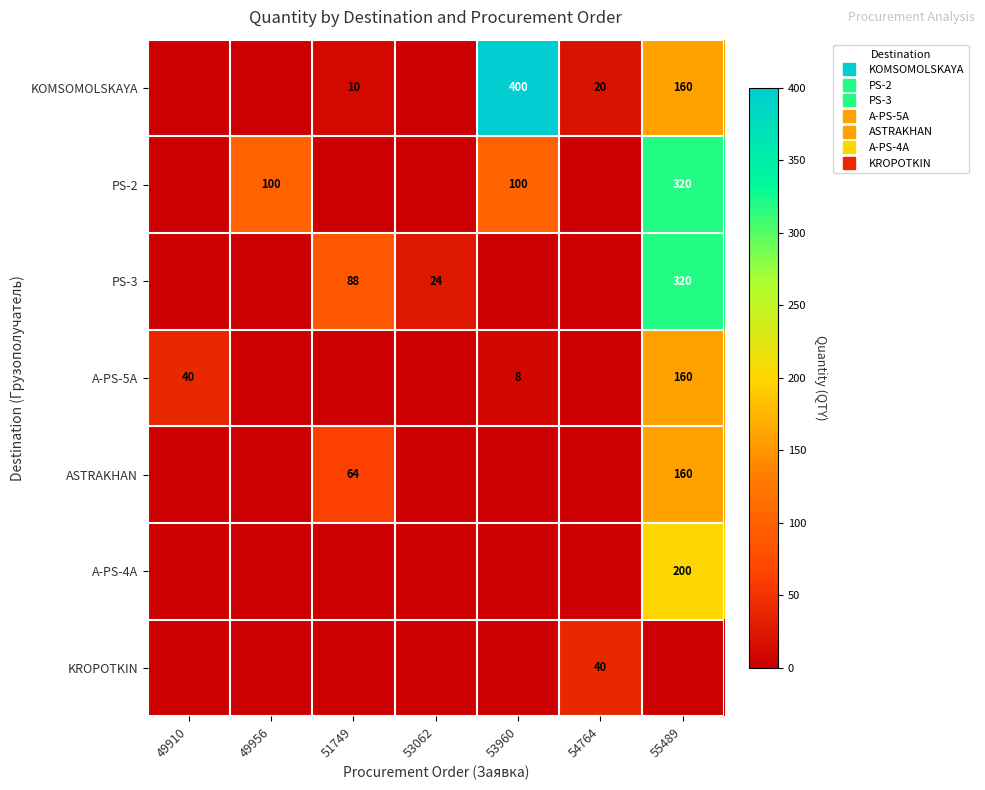

What is the lowest value of the A-PS-5A series?

8.0